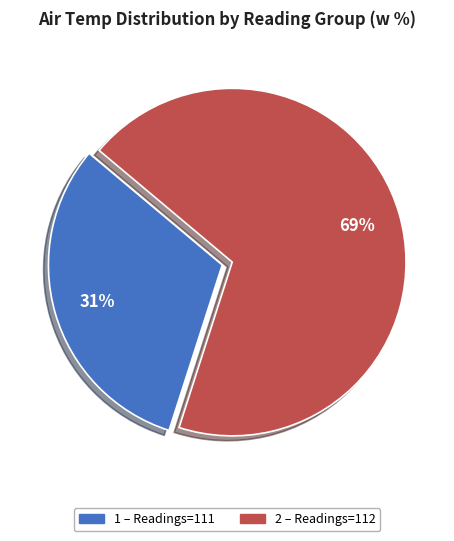

Is there any slice that represents more than half of the pie?

Yes